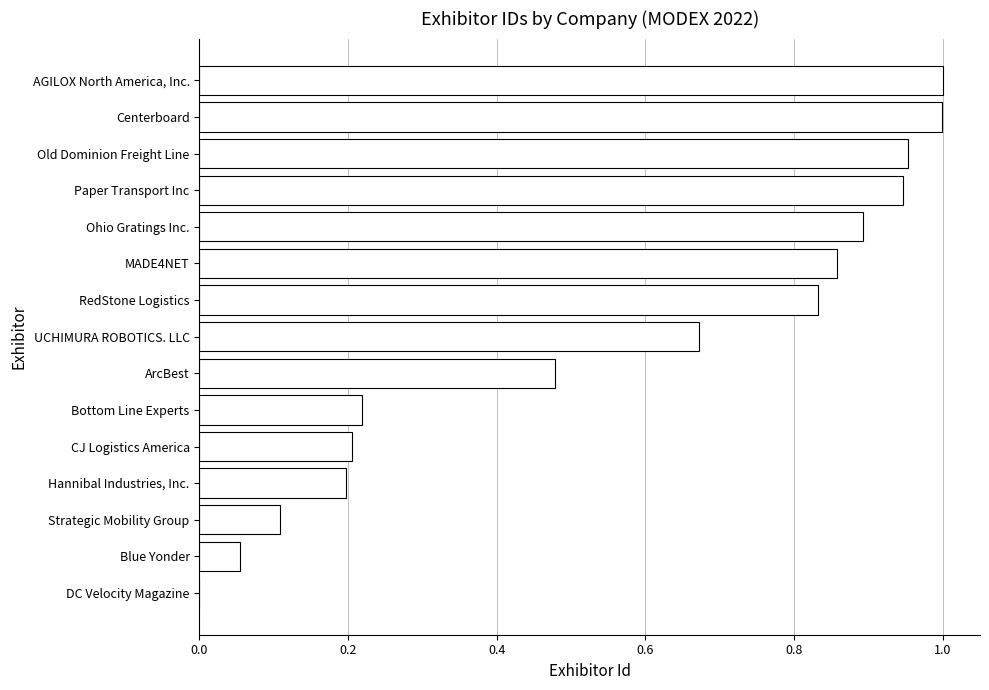

How many series are shown in this chart?

1